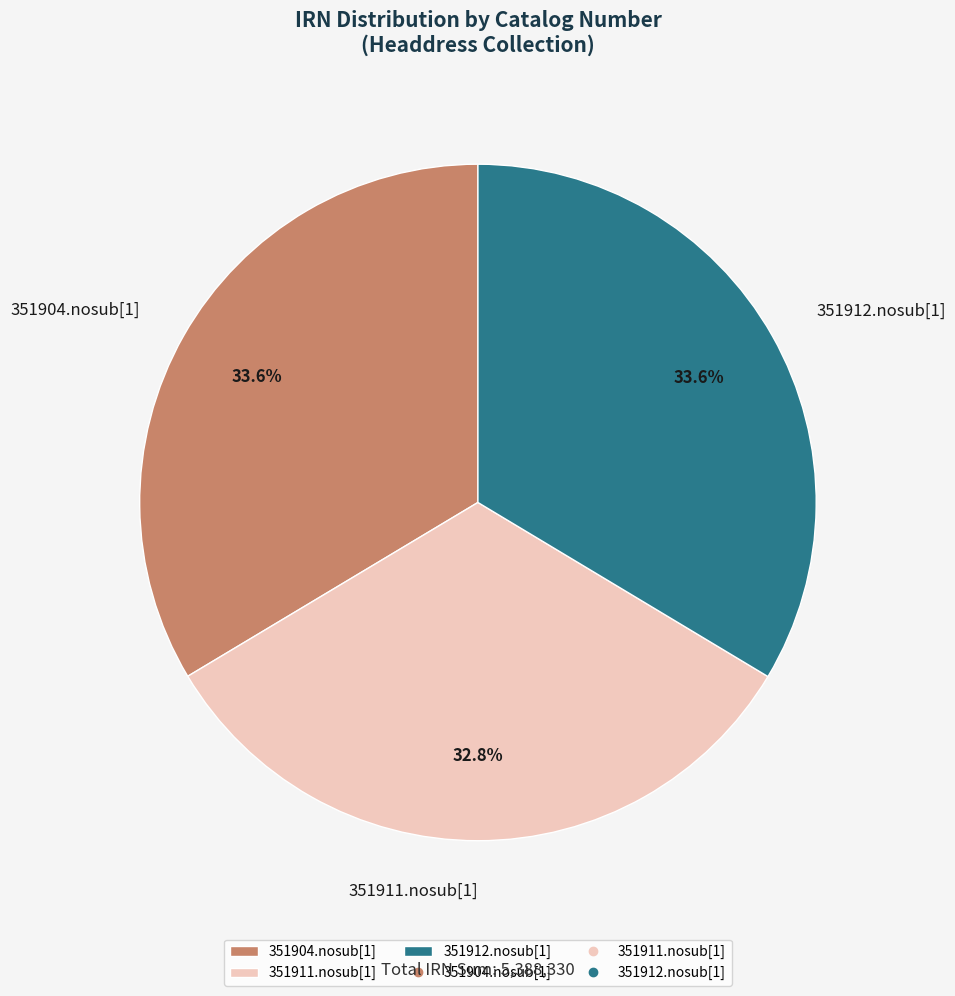

Which slice is the smallest?

351911.nosub[1]